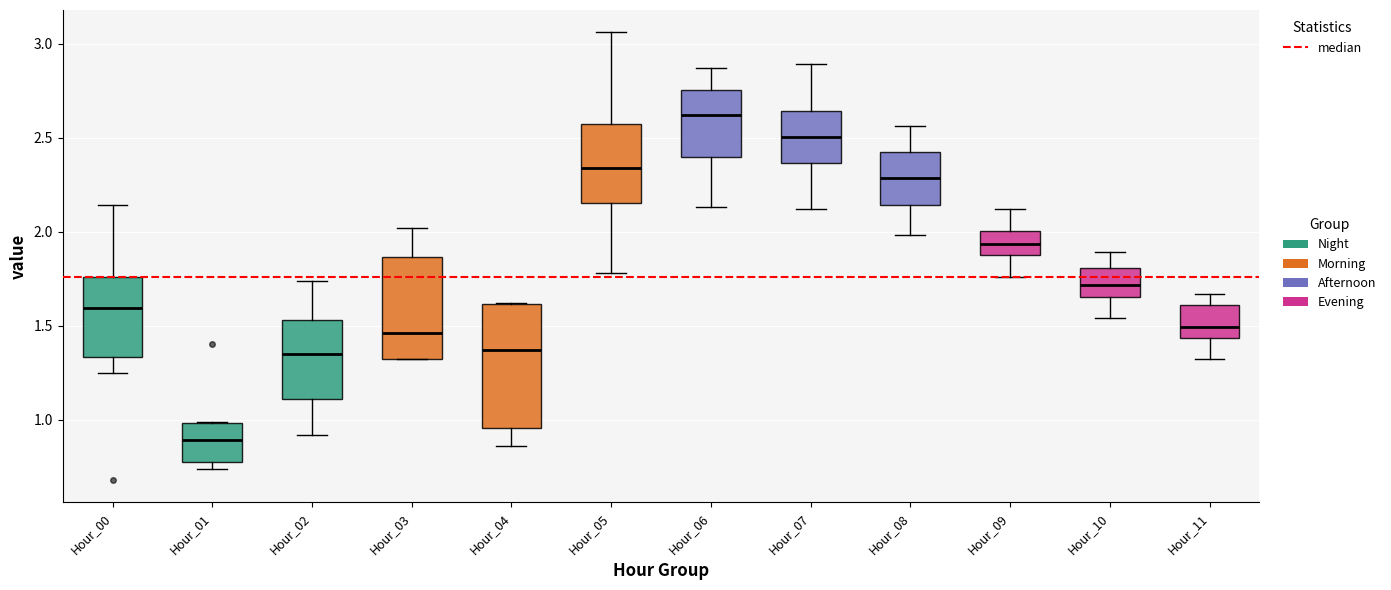

Where is the lower edge of the box for Hour_03 on the y-axis? The values are not printed on the chart, so give them approximately, as read against the axis.

1.30